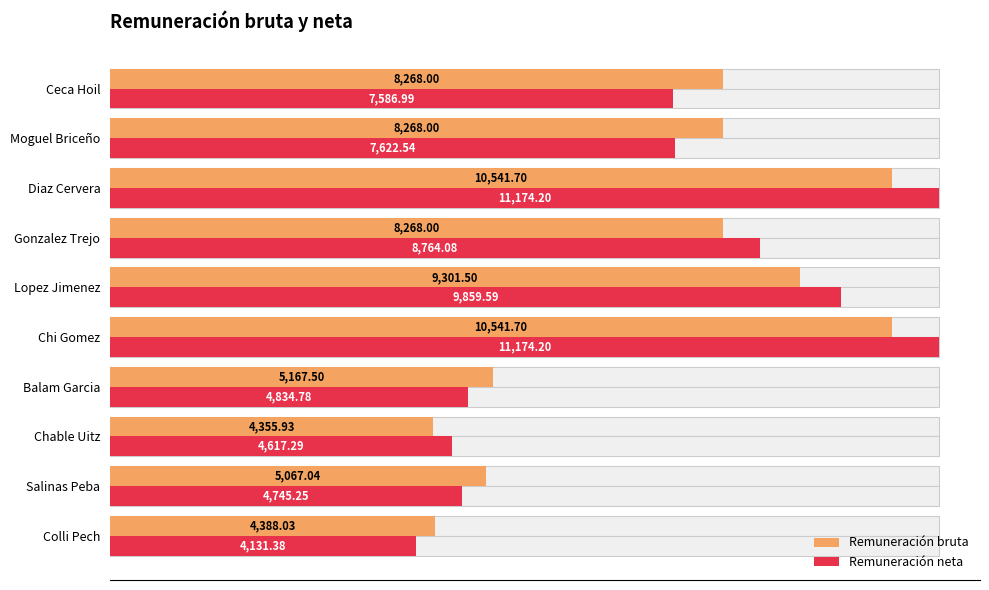

True or false: Remuneración neta has a value of 1317.8 at Chable Uitz.

False